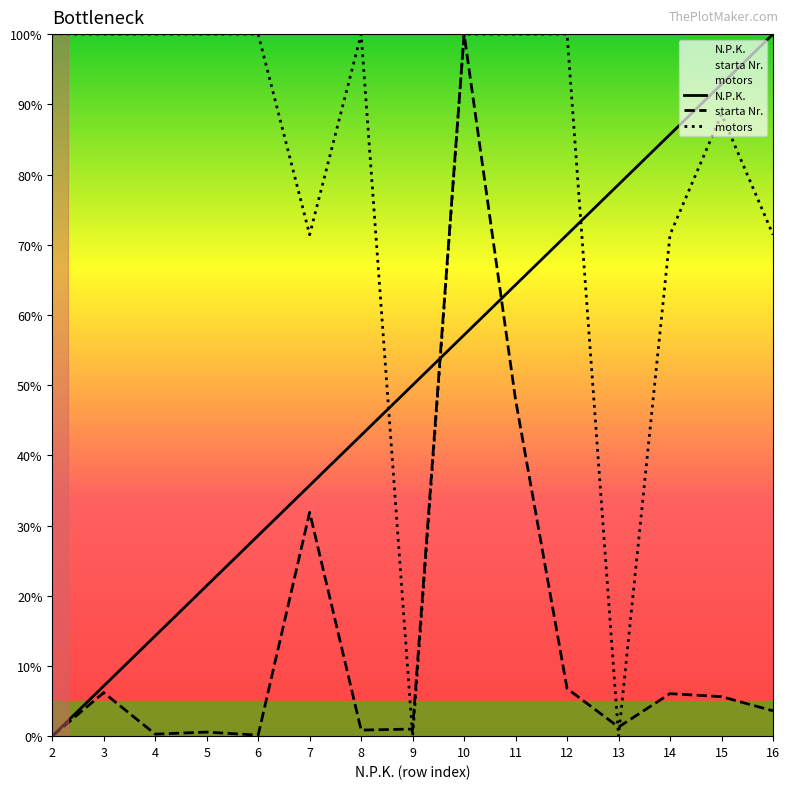

What is the value of the starta Nr. point at the 6th from the left?

31.9